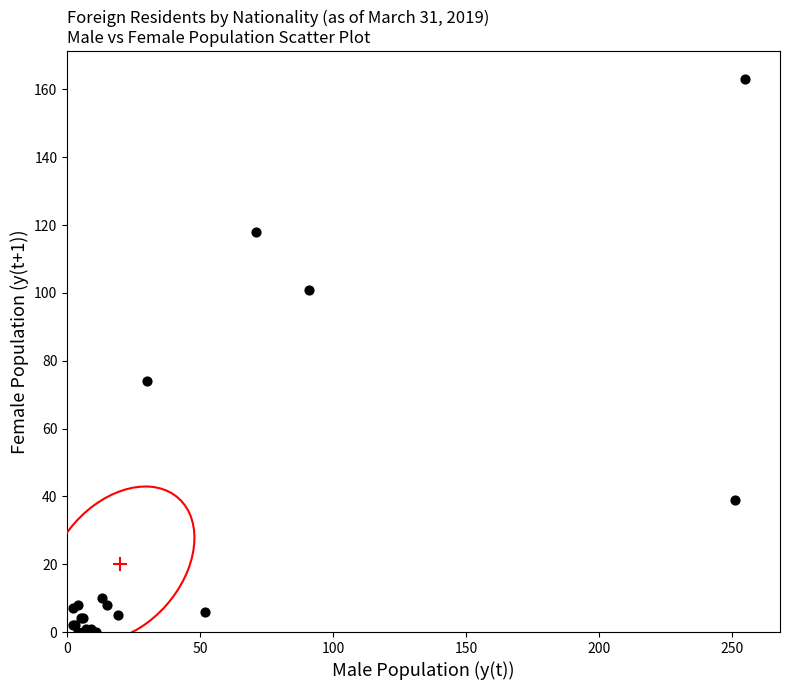

What Y value in the scatter plot is closest to 81?

74